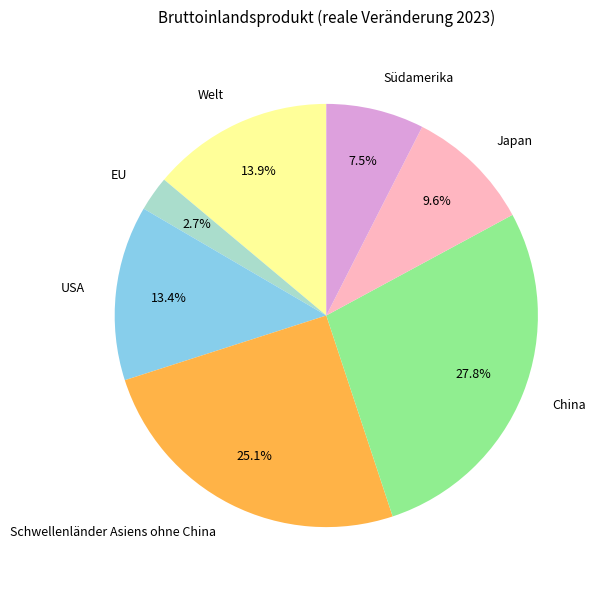

What is the total percentage of USA and China?

41.2%